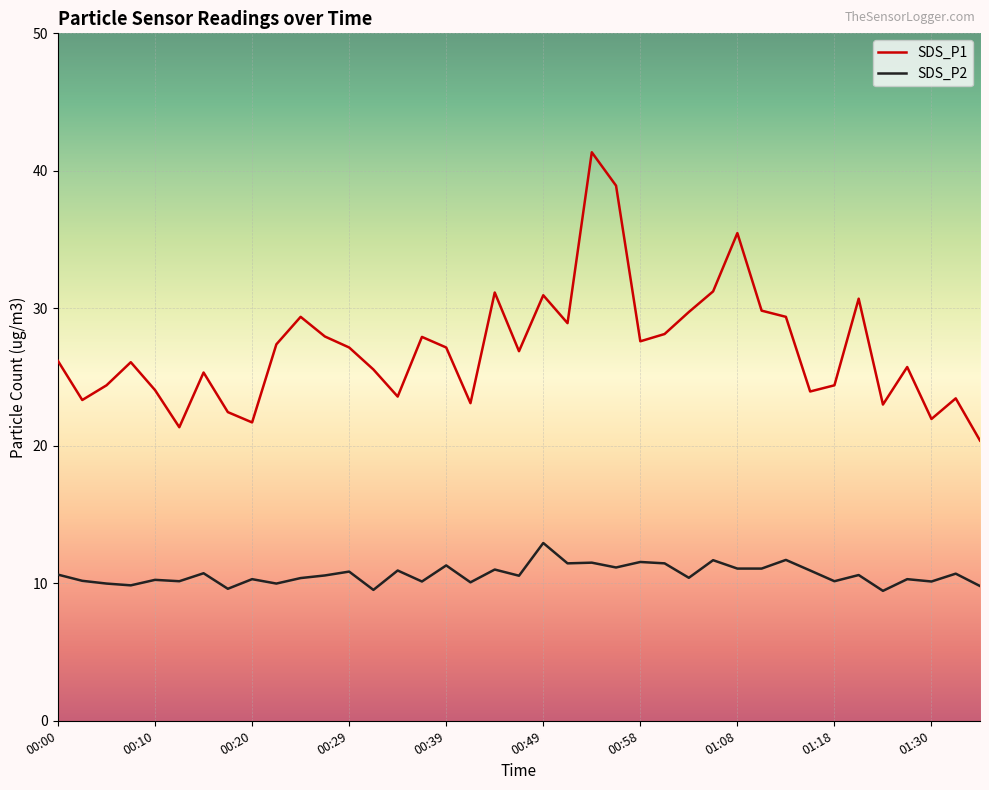

What is the greatest value displayed?

41.4